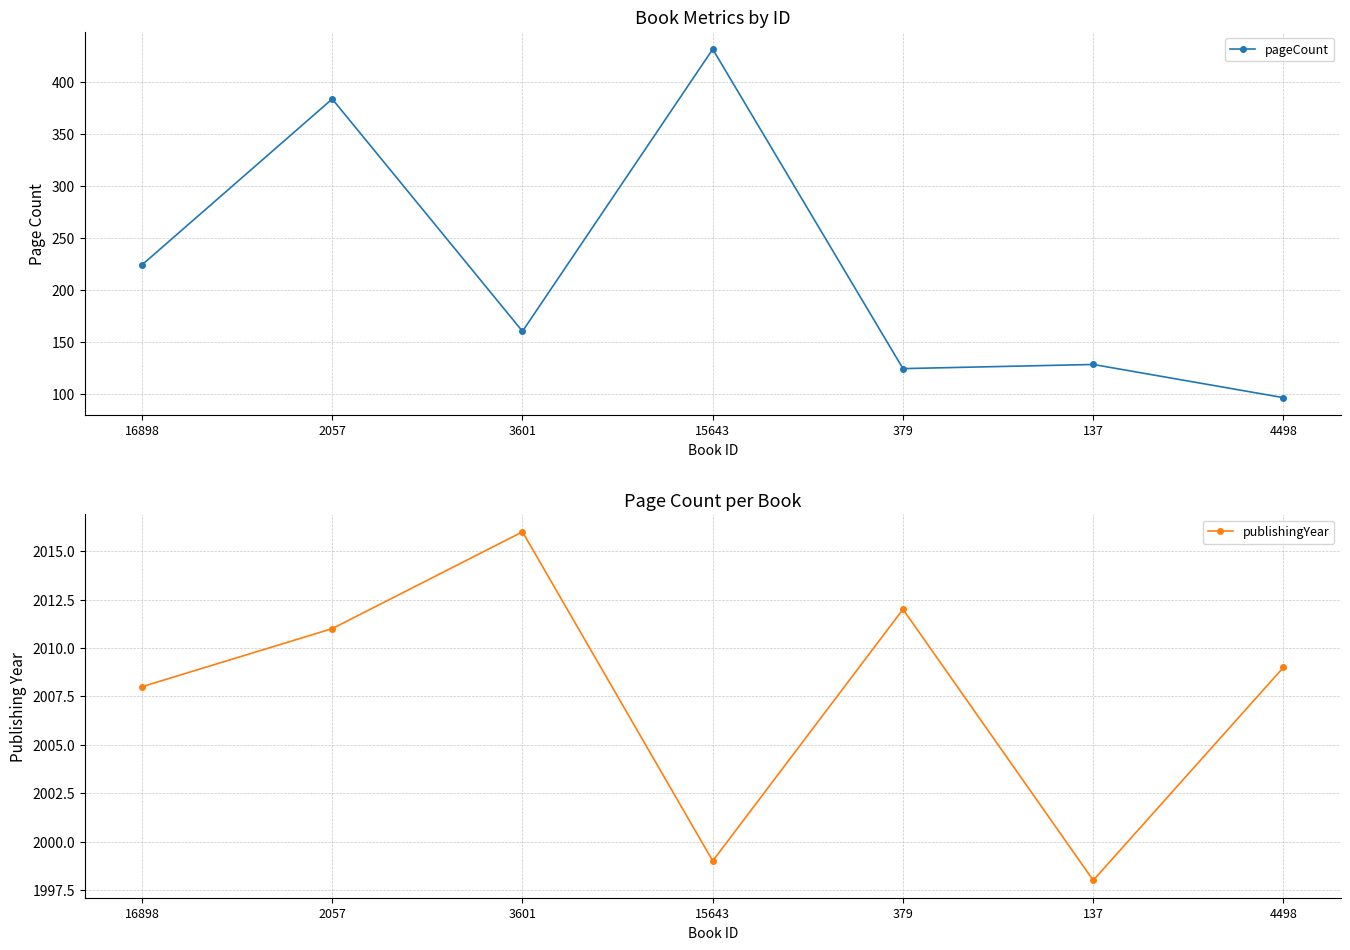

What is the label of the 3rd point from the right?

379